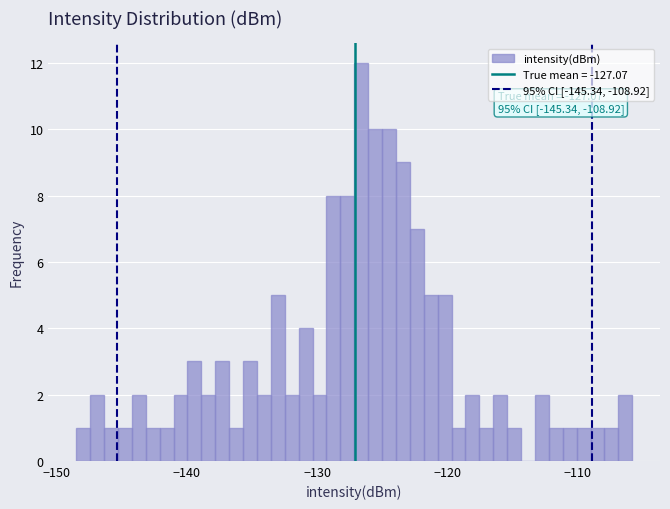

Around what value on the x-axis is the tallest bar? Give the approximate position of its centre, as read against the axis.

-127